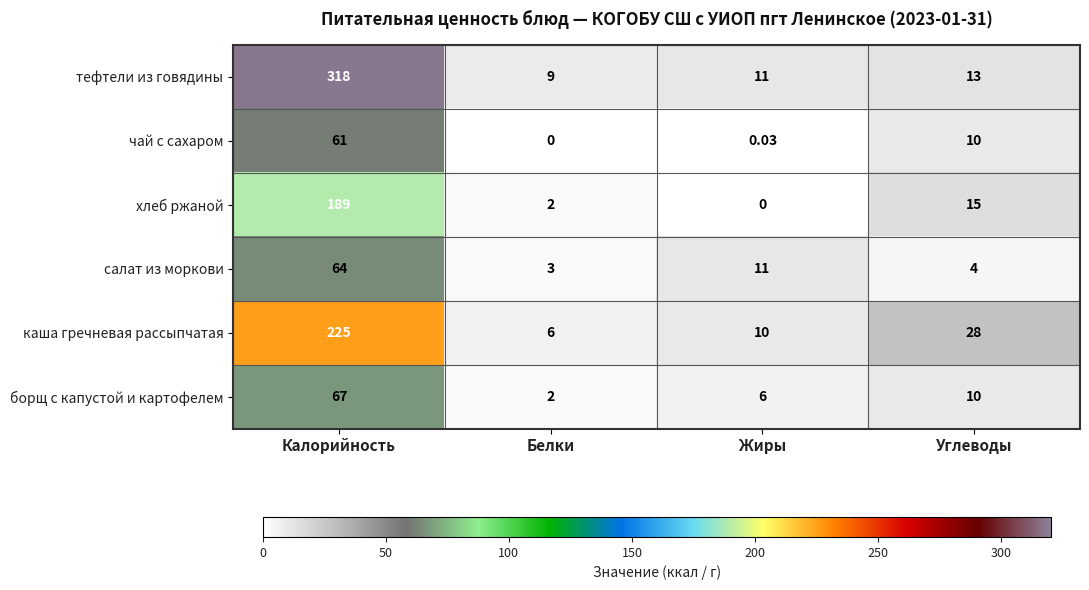

Which category has the highest value across all series?

Калорийность